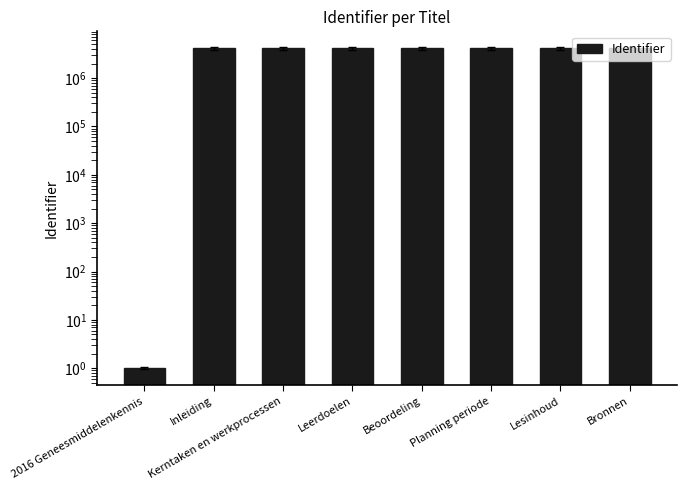

At which category does the chart reach its minimum across all series?

2016 Geneesmiddelenkennis